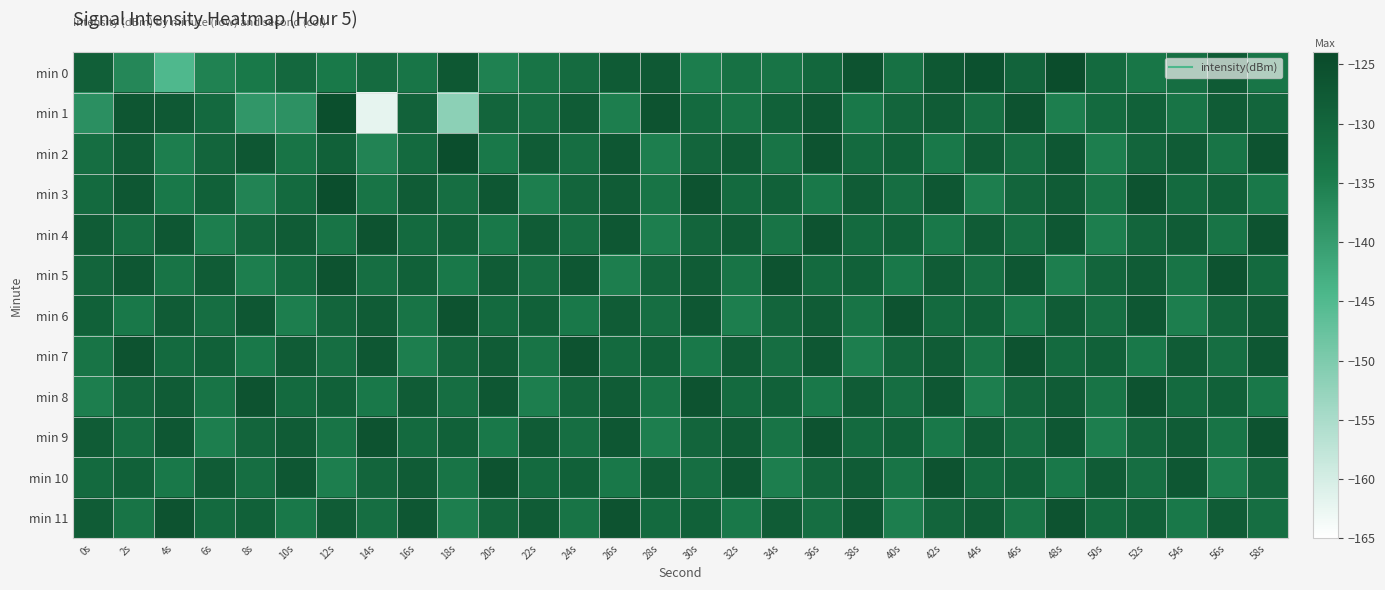

Rank the series at 34s from lowest to highest value.

min 10, min 0, min 2, min 4, min 9, min 7, min 6, min 1, min 3, min 8, min 11, min 5